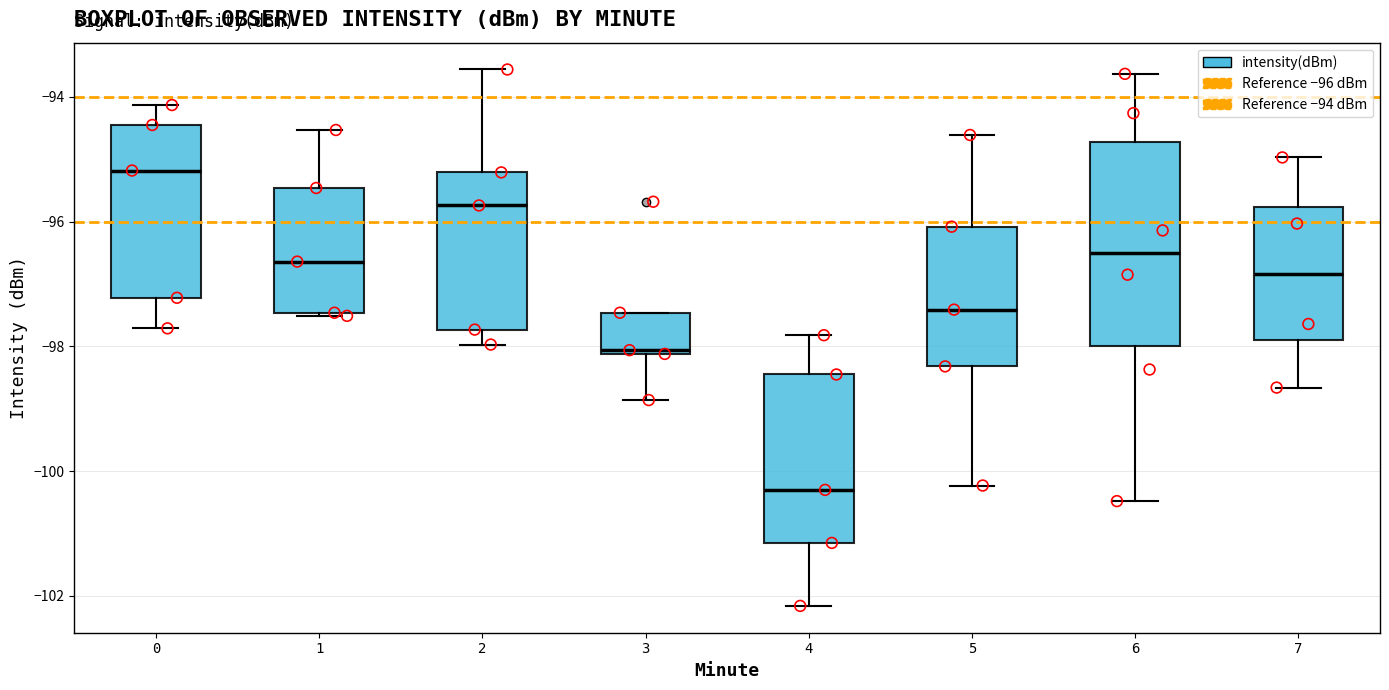

Reading left to right, read every box against the y-axis: the position of its median line, the range the box covers, and the ends of its whiskers. The values are not printed on the chart, so give them approximately, as read against the axis.

0: median -95.2, box -97.2 to -94.4, whiskers -97.8 to -94.2
1: median -96.6, box -97.4 to -95.4, whiskers -97.6 to -94.6
2: median -95.8, box -97.8 to -95.2, whiskers -98.0 to -93.6
3: median -98.0, box -98.2 to -97.4, whiskers -98.8 to -97.4
4: median -100.2, box -101.2 to -98.4, whiskers -102.2 to -97.8
5: median -97.4, box -98.4 to -96.0, whiskers -100.2 to -94.6
6: median -96.4, box -98.0 to -94.8, whiskers -100.4 to -93.6
7: median -96.8, box -97.8 to -95.8, whiskers -98.6 to -95.0